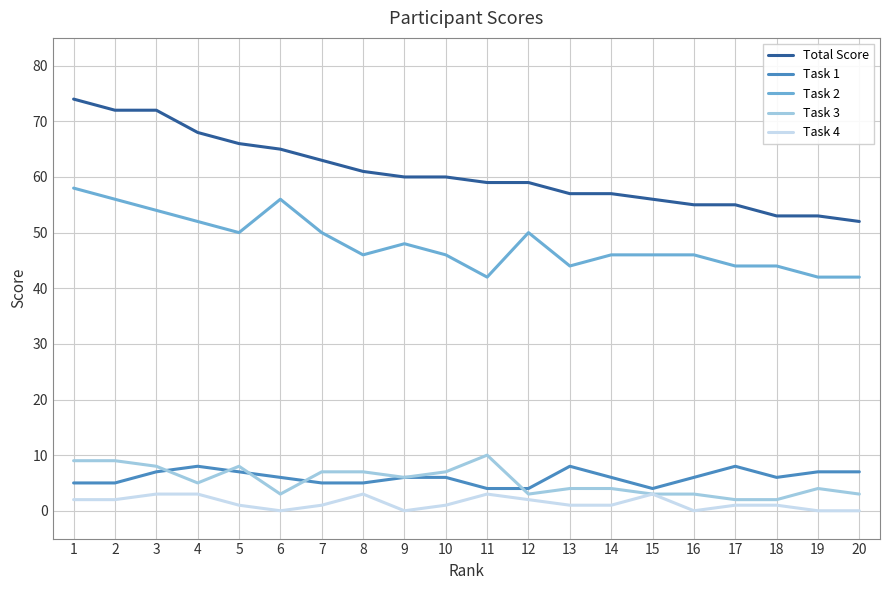

What is the maximum value shown in the chart?

74